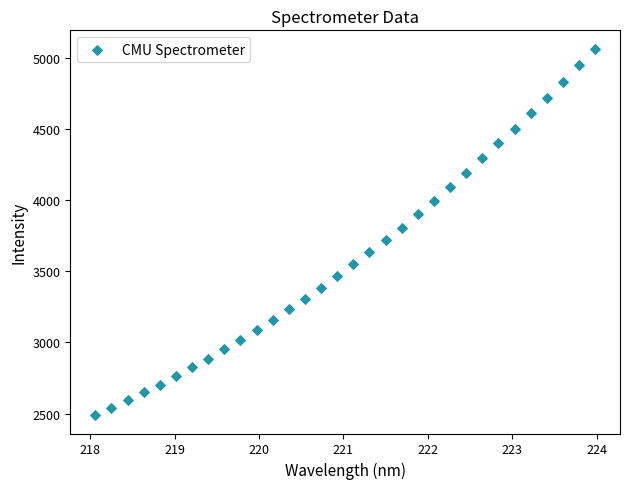

What is the range of Y values (max minus min)?

2579.4